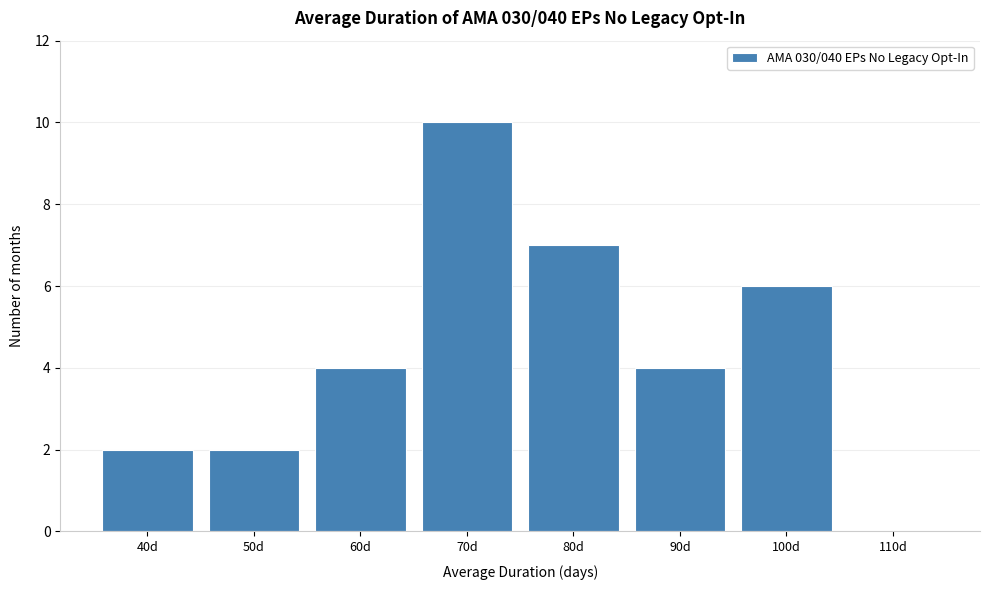

Reading left to right, list all the values displayed in this chart.

40d=2	50d=2	60d=4	70d=10	80d=7	90d=4	100d=6	110d=0